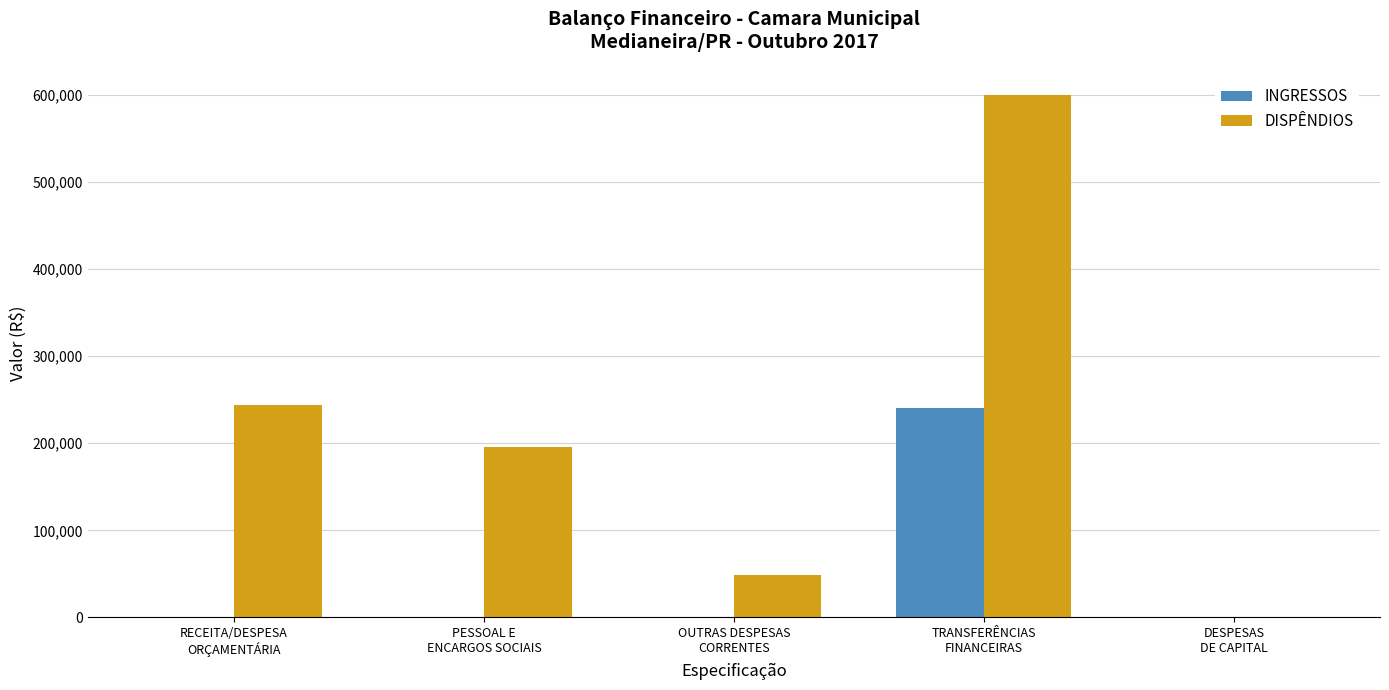

Which series has the largest total across all categories?

DISPÊNDIOS